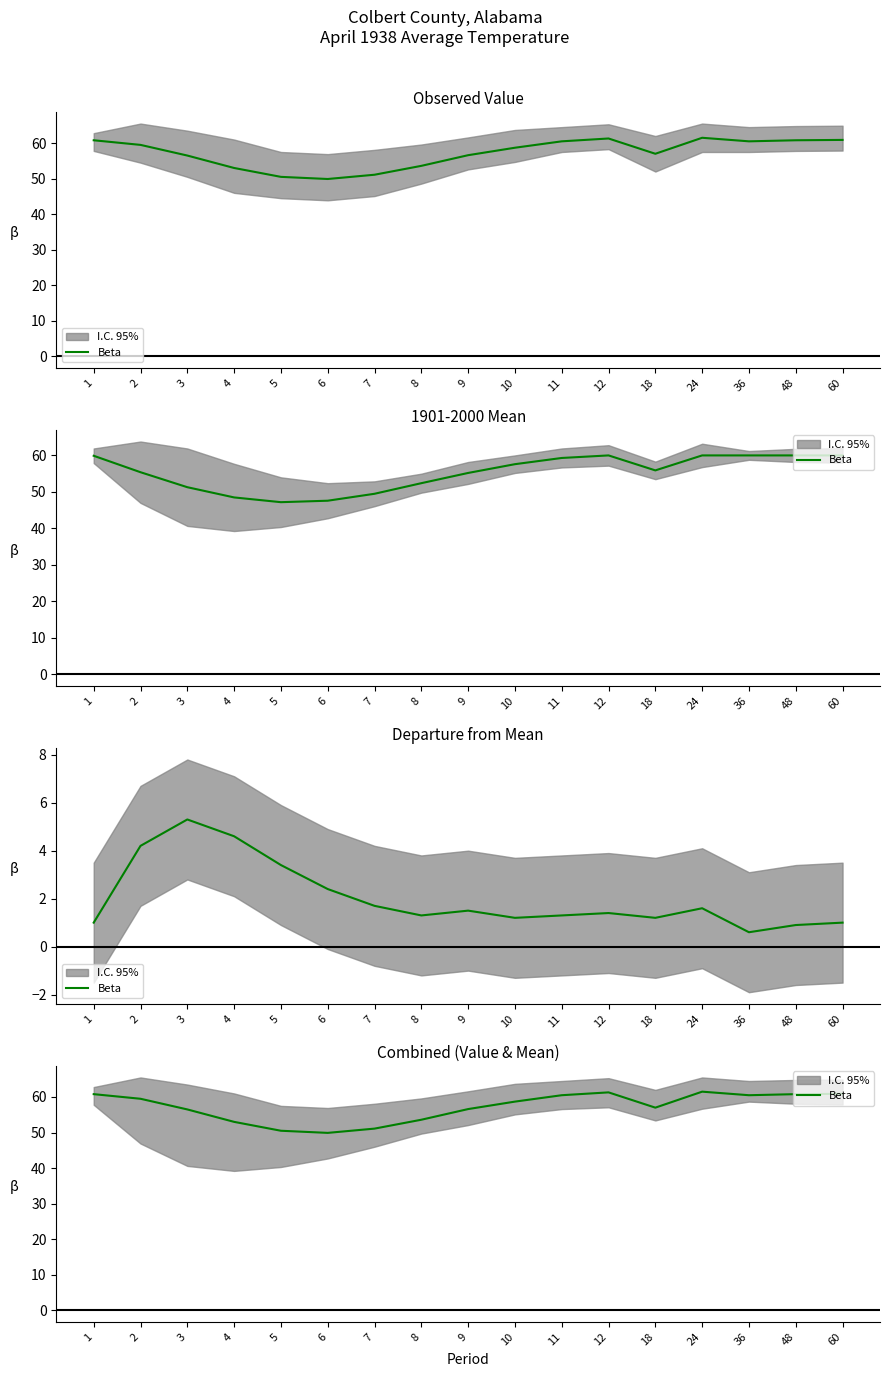

What is the maximum value shown in the chart?

61.5